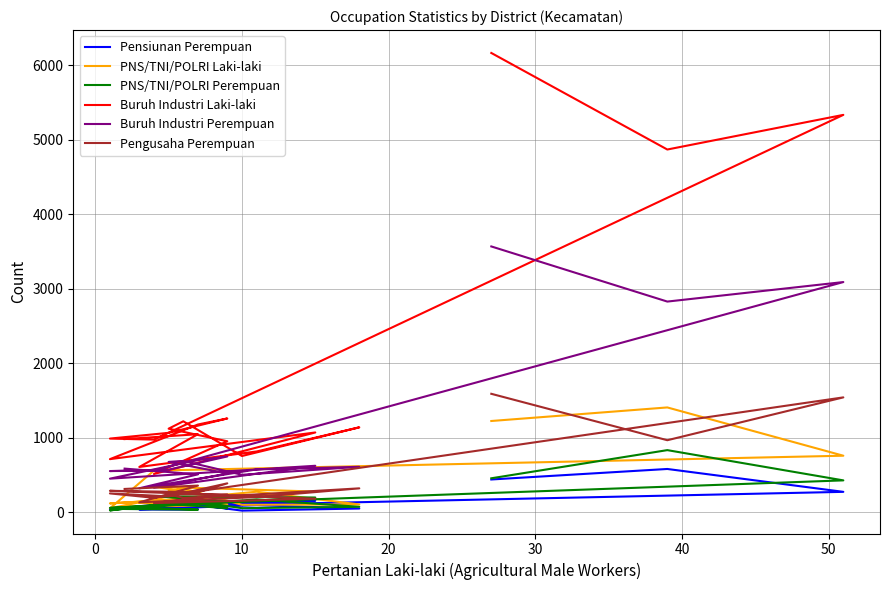

Reading left to right, list all the values displayed in this chart.

Pensiunan Perempuan: 42	36	35	92	47	19	121	137	104	63	153	52	108	50	123	31	73	271	578	437
PNS/TNI/POLRI Laki-laki: 77	85	122	273	102	97	315	285	189	340	275	116	188	103	209	50	556	756	1404	1222
PNS/TNI/POLRI Perempuan: 41	32	61	169	70	52	167	115	142	212	195	55	122	50	110	22	94	425	831	453
Buruh Industri Laki-laki: 979	1045	605	813	1137	752	1218	1119	950	511	1068	710	1175	1256	1063	986	972	5331	4866	6162
Buruh Industri Perempuan: 583	506	319	572	607	500	686	673	518	327	621	448	697	746	569	550	555	3087	2825	3565
Pengusaha Perempuan: 310	355	130	201	318	225	190	238	237	120	179	285	266	385	210	250	191	1539	964	1587